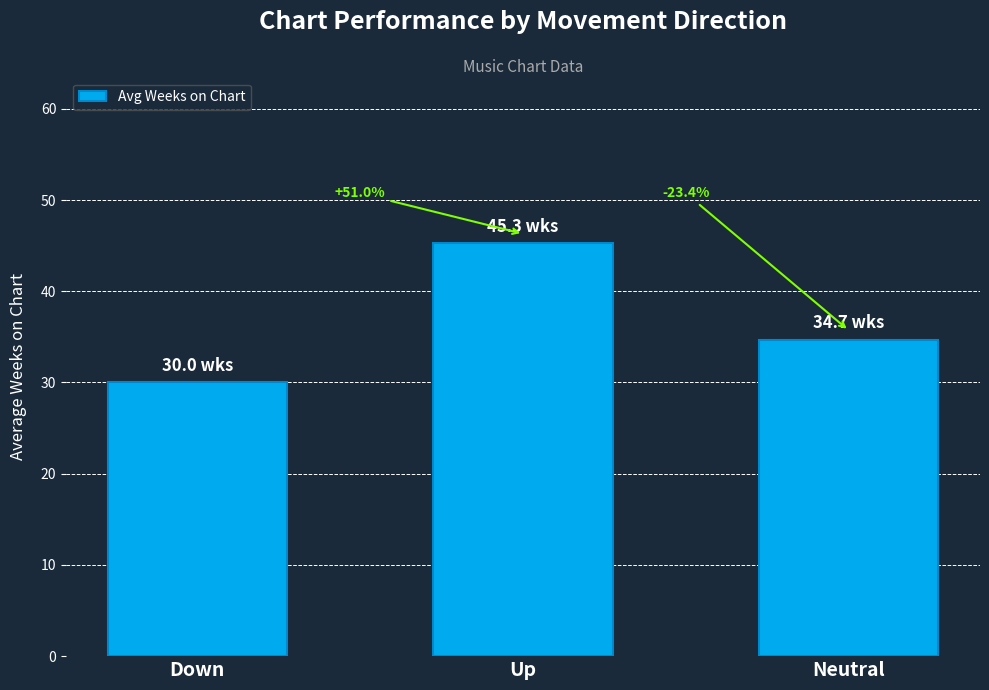

What is the maximum value shown in the chart?

45.3